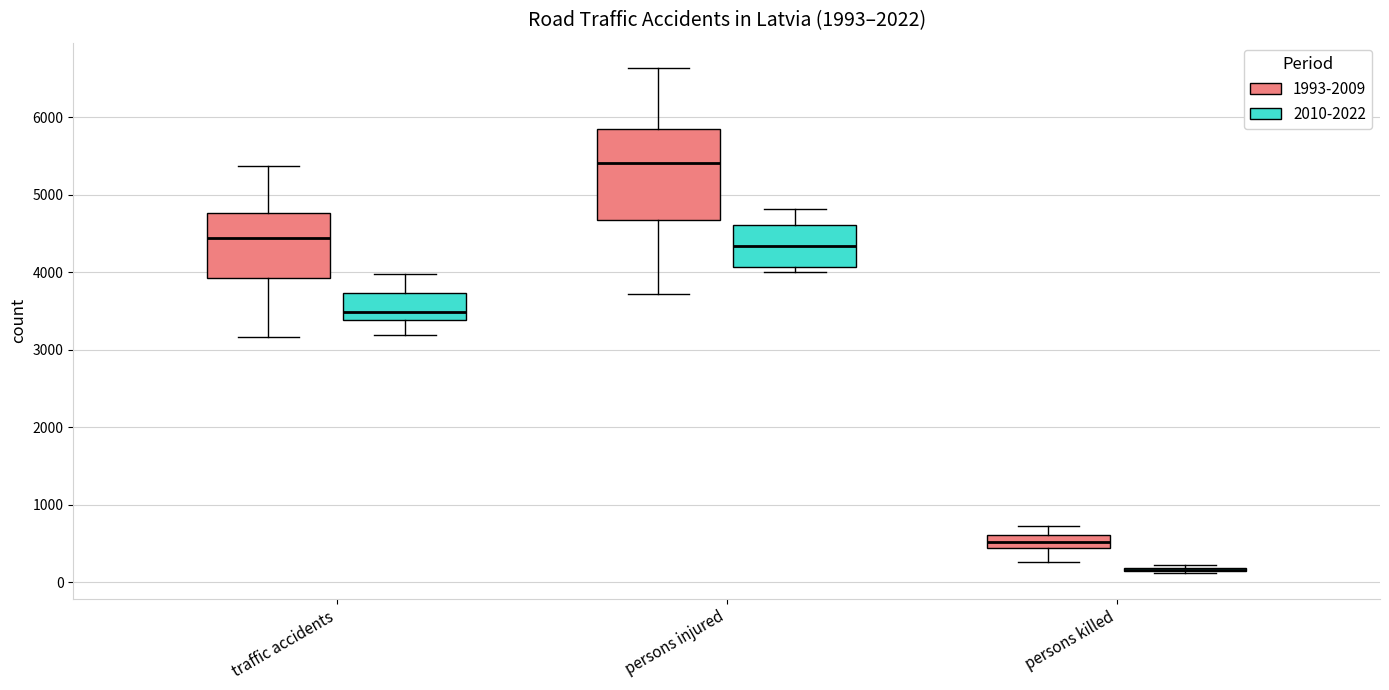

Which box is the tallest, from its lower edge to its upper edge?

persons injured (1993-2009)